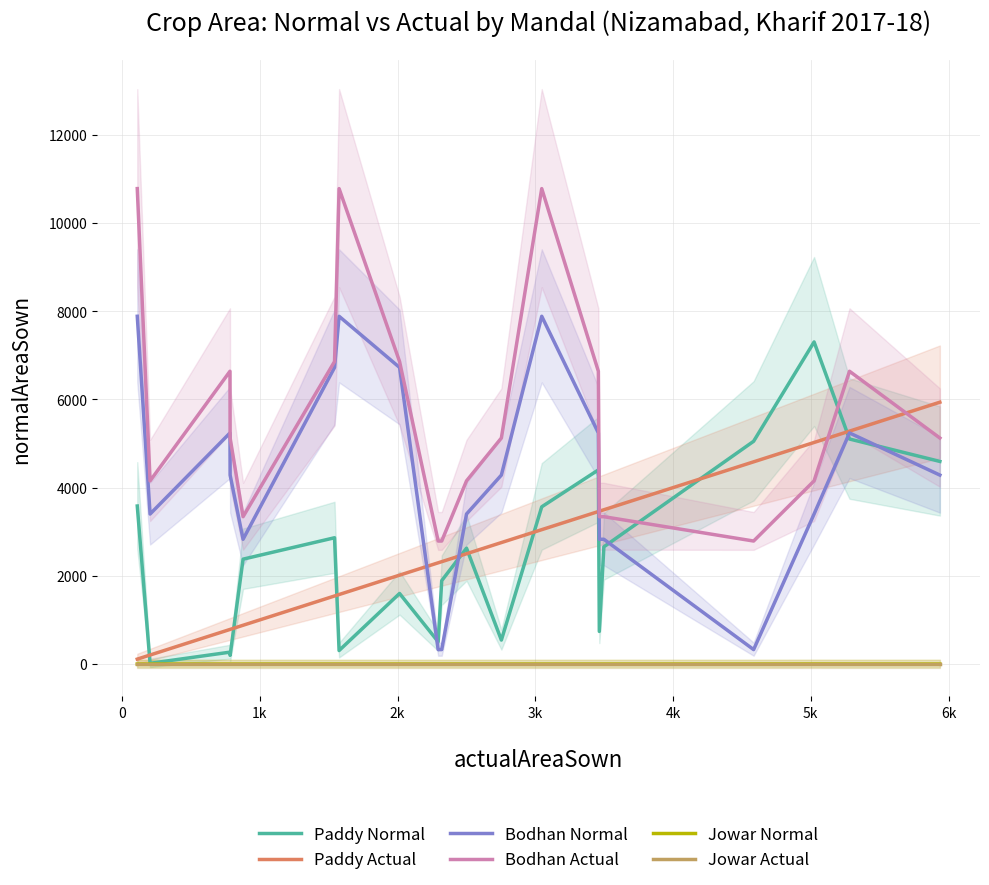

What is the maximum value for Bodhan Normal?

7885.8